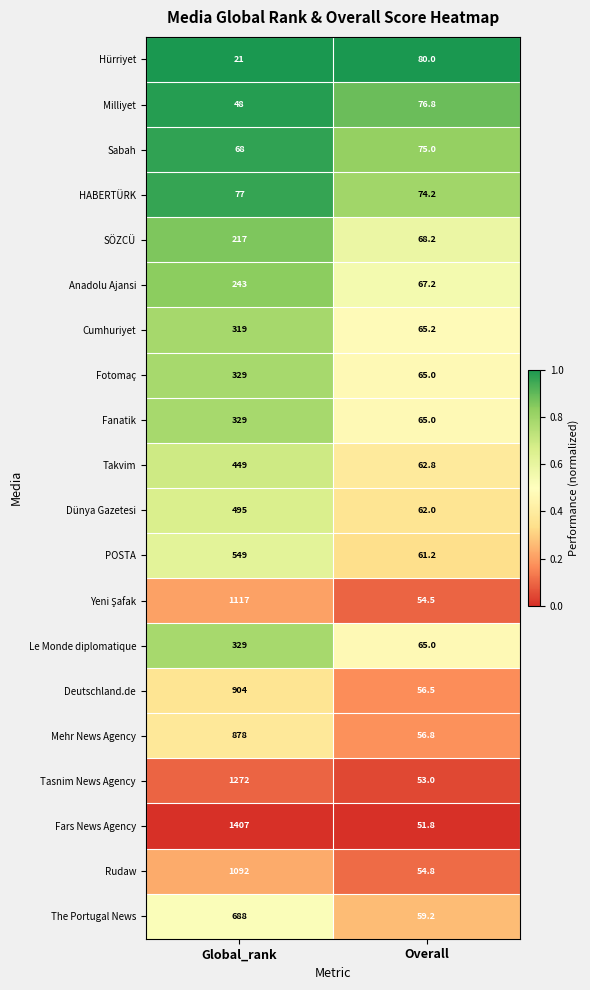

At which label is Hürriyet closest to 50?

Global_rank